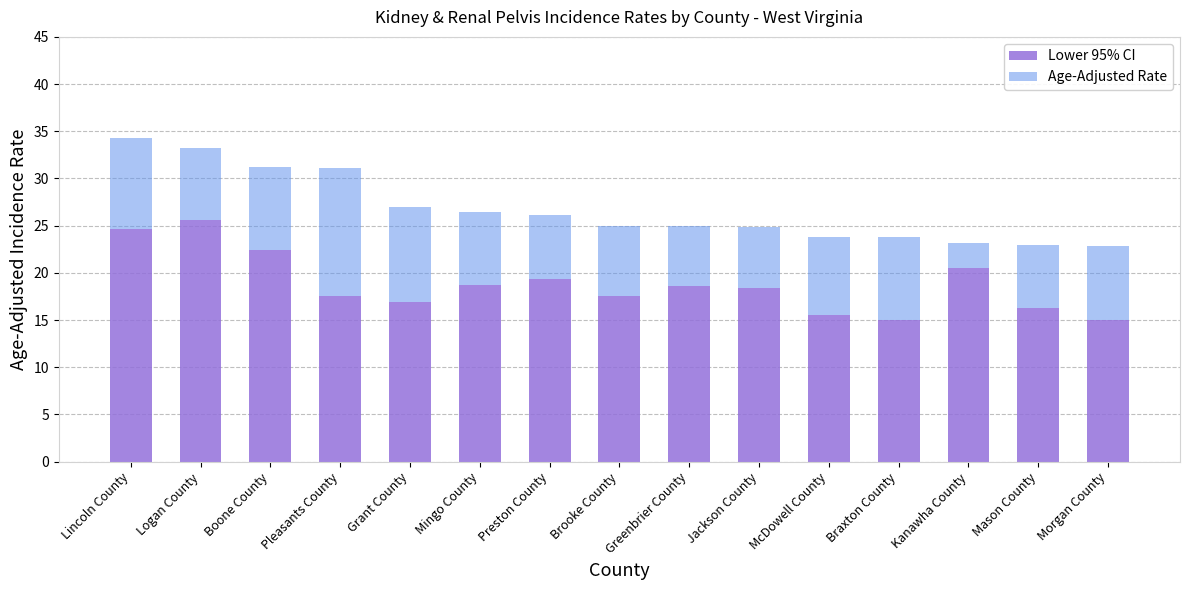

How many data points in Lower 95% CI are less than 18?

7